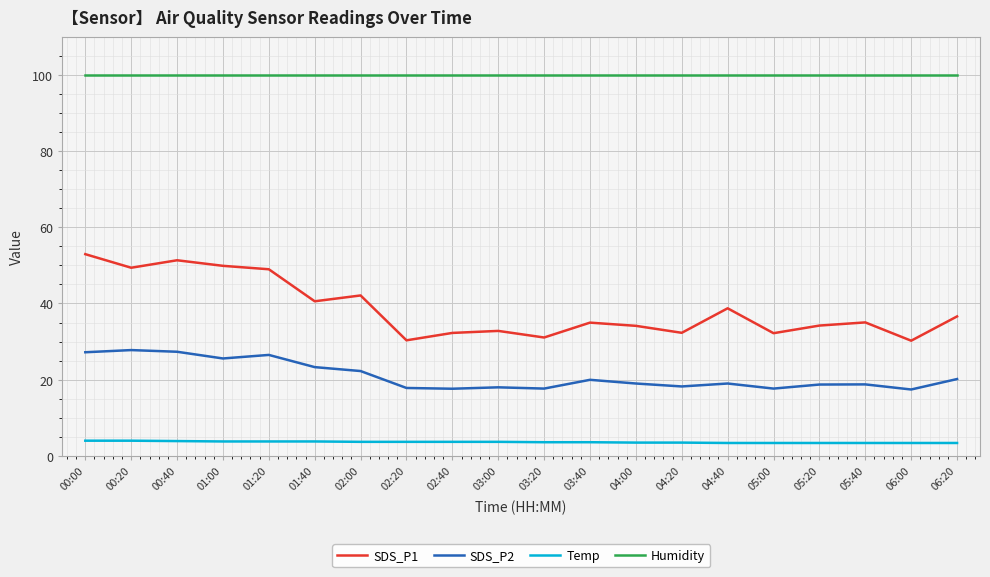

True or false: SDS_P1 and Humidity cross at least once.

False